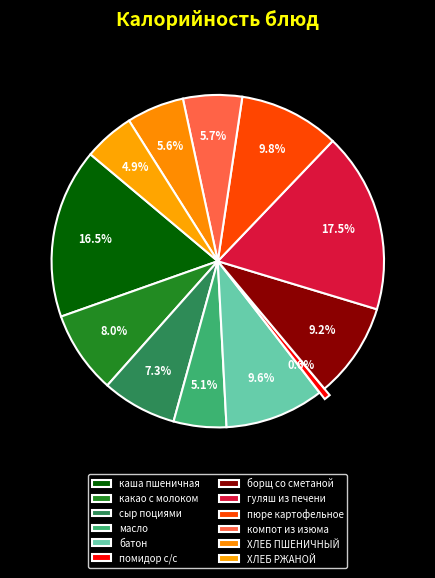

How many segments does this pie chart have?

12